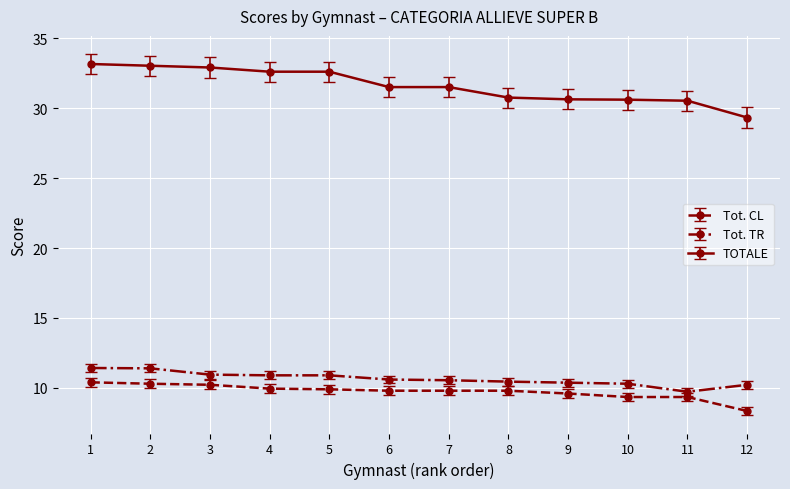

What is the spread (max minus min) of values at 12?

21.0